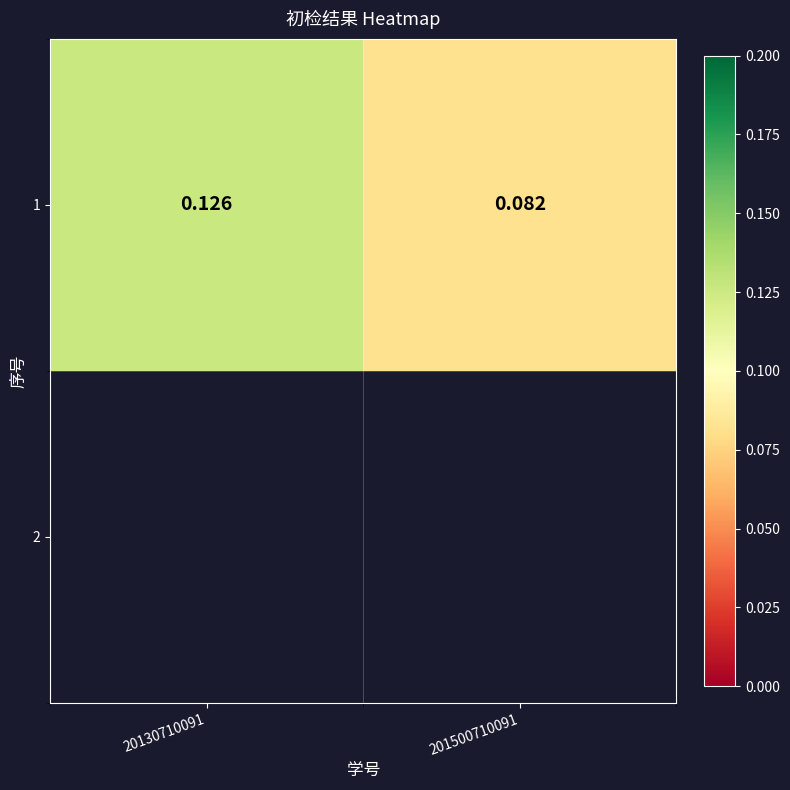

How many series are shown in this chart?

1